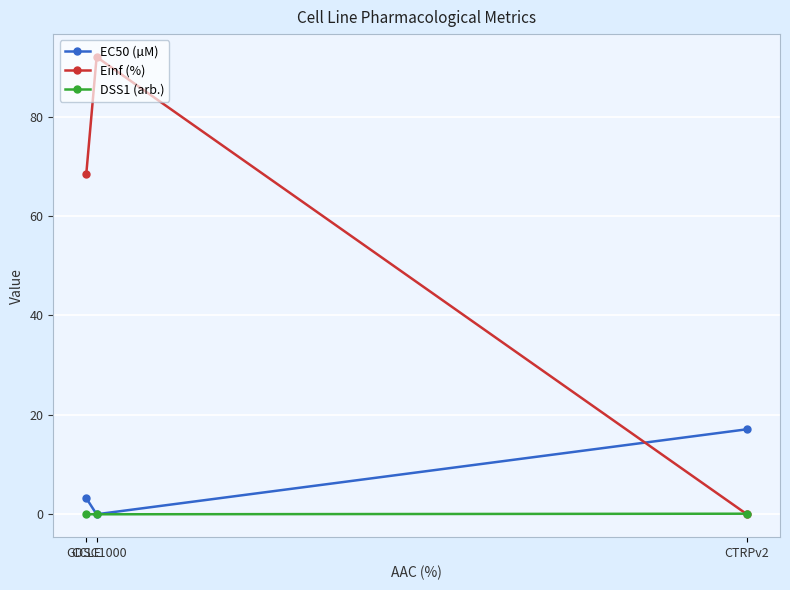

What is the spread (max minus min) of values at GDSC1000?

92.0